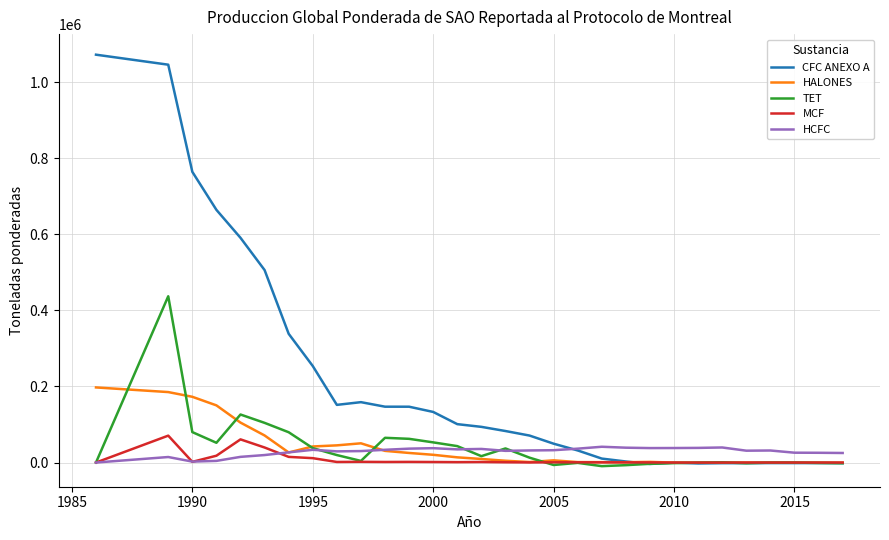

Does the chart have visible grid lines?

Yes